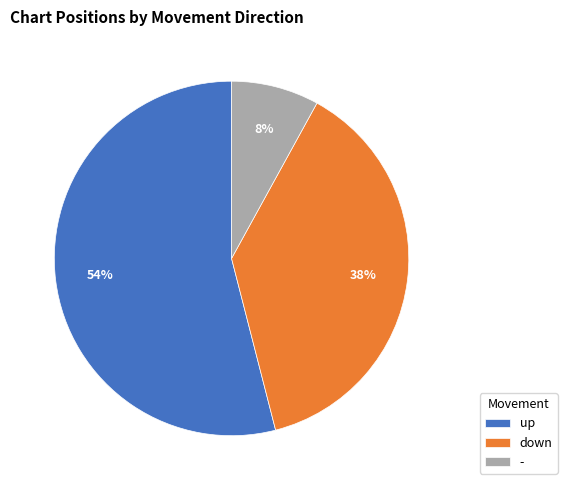

Rank the categories by value from highest to lowest.

up, down, -